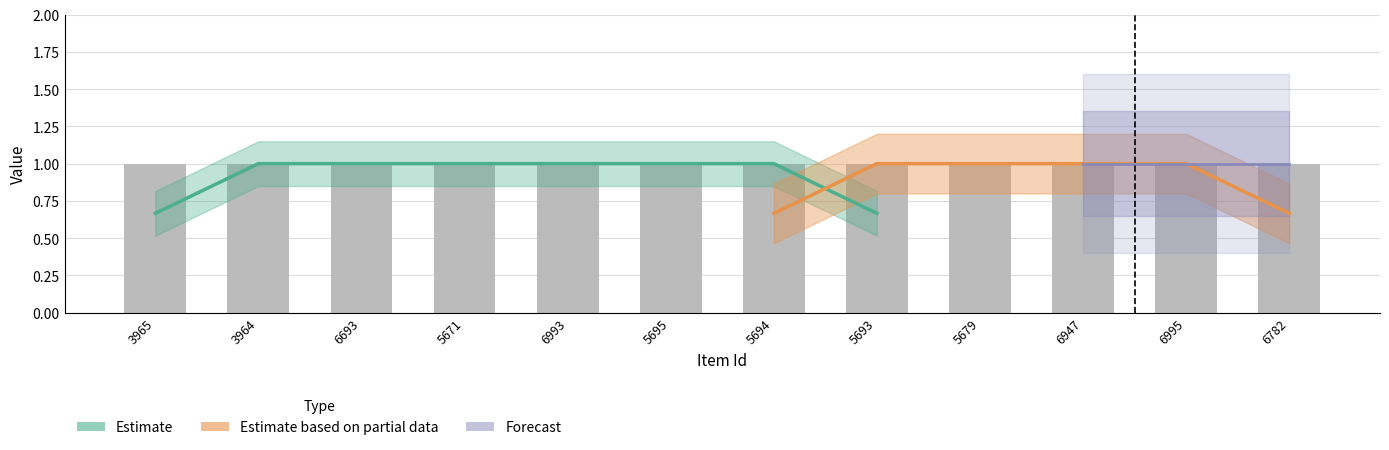

Does the chart contain any negative values?

No